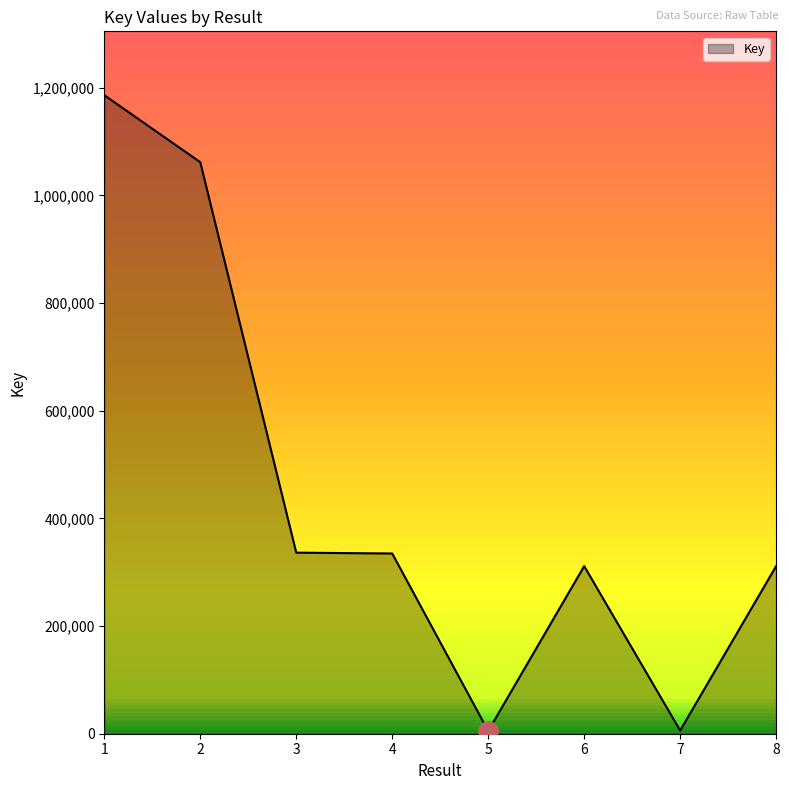

Which category has the highest value across all series?

1